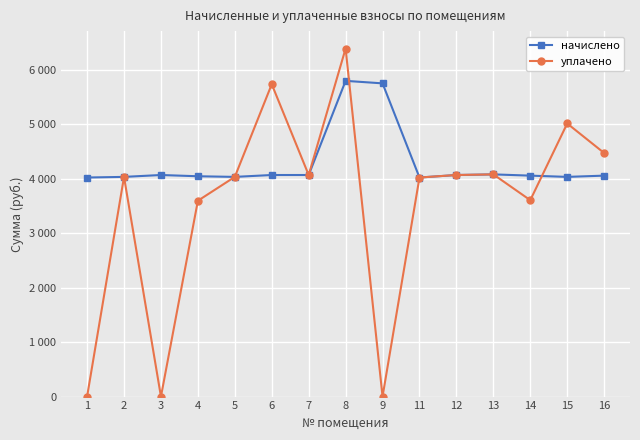

Is this an area chart (filled region under the line)?

No